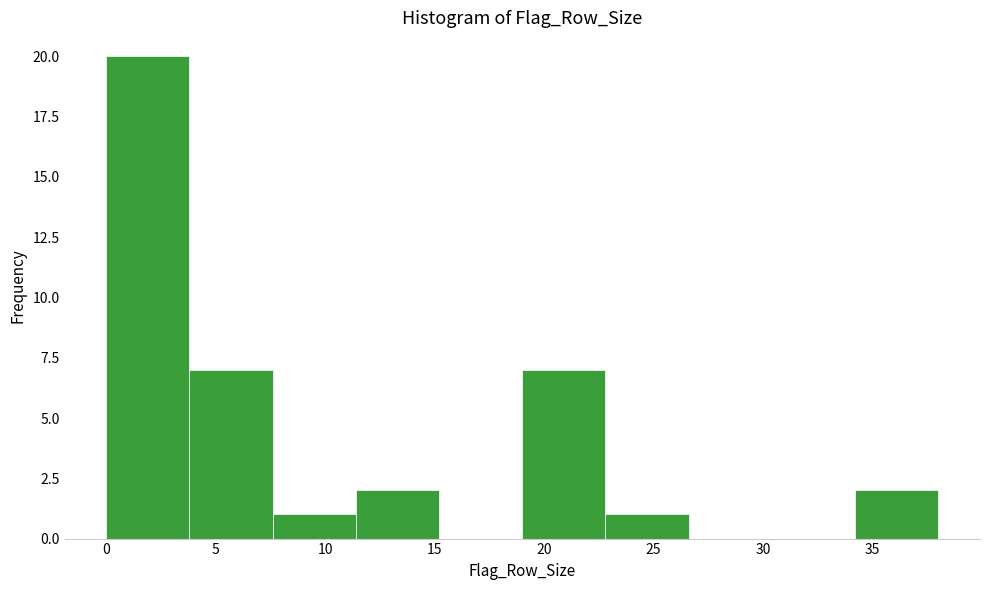

Which range on the x-axis has the tallest bar?

0.0 to 3.8